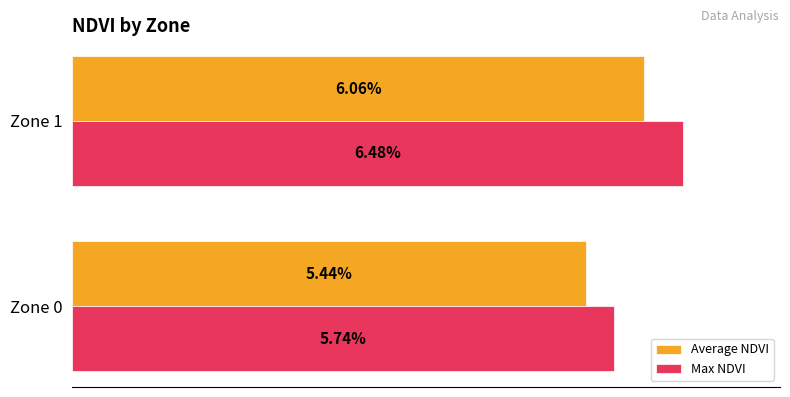

What is the sum of all Average NDVI values?

0.1